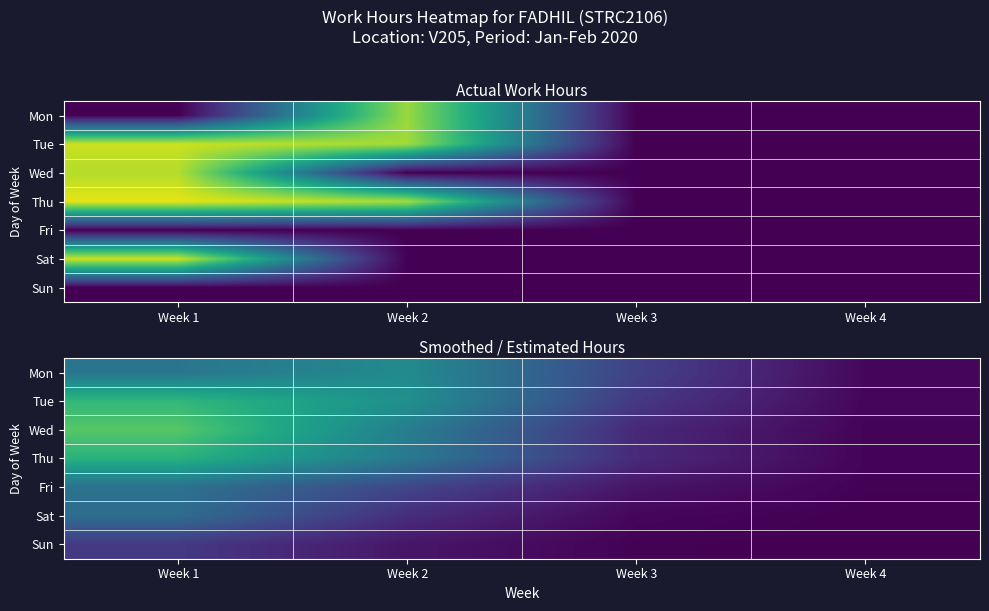

Count the number of categories in the chart.

4